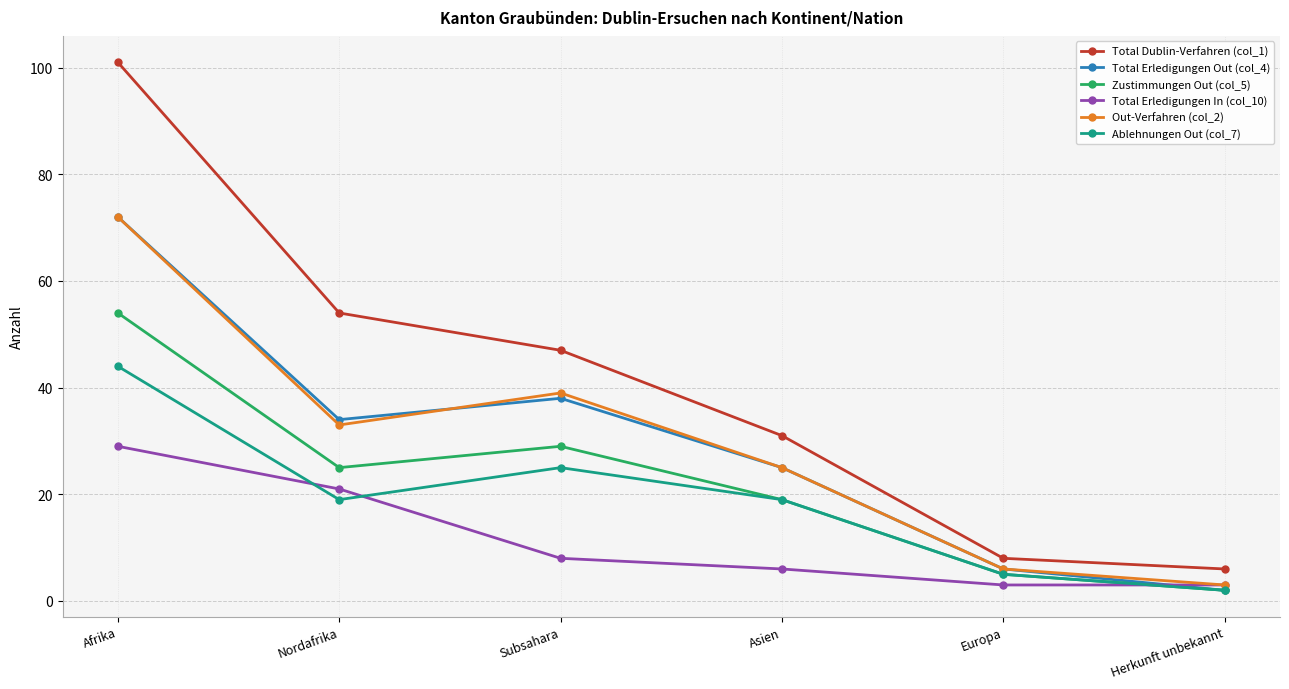

How many data points in Total Erledigungen In (col_10) are less than 8?

3